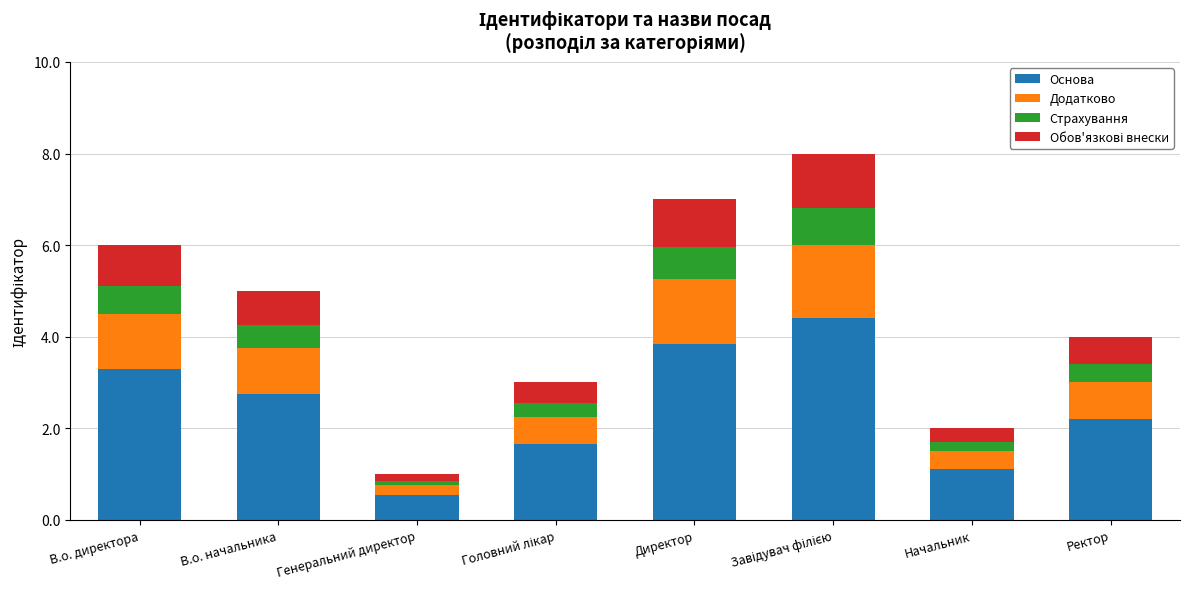

What is the maximum value for Основа?

4.4